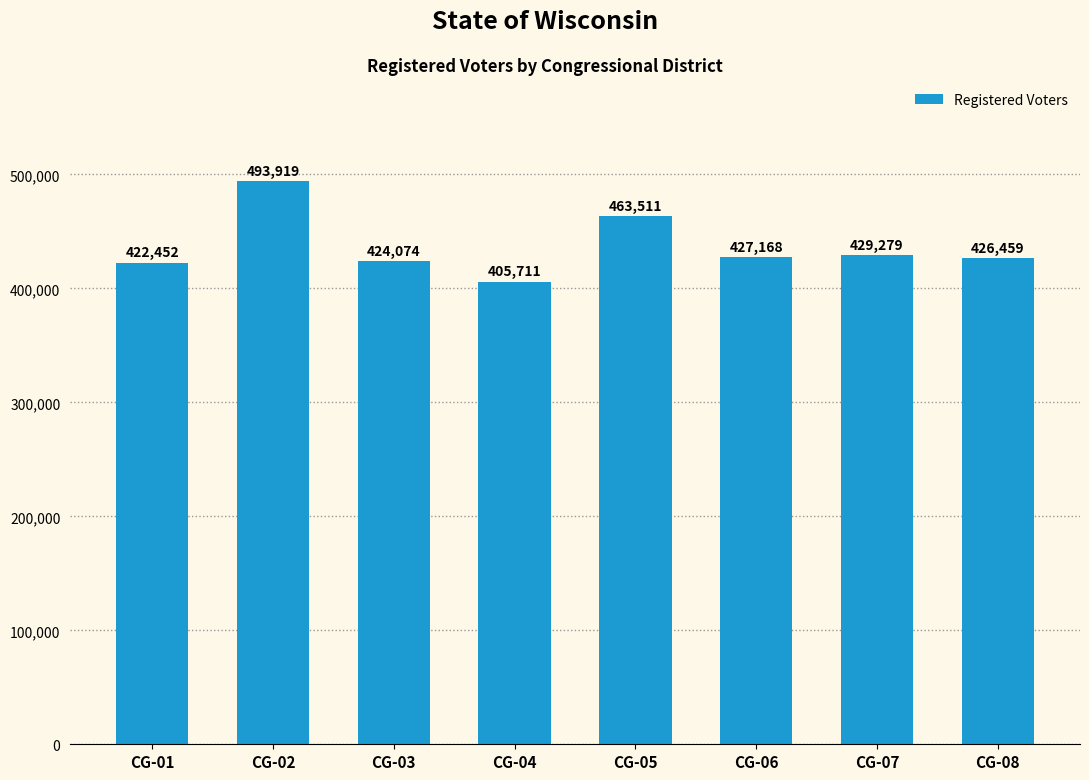

Reading right to left, transcribe all the data shown in this chart.

426459	429279	427168	463511	405711	424074	493919	422452